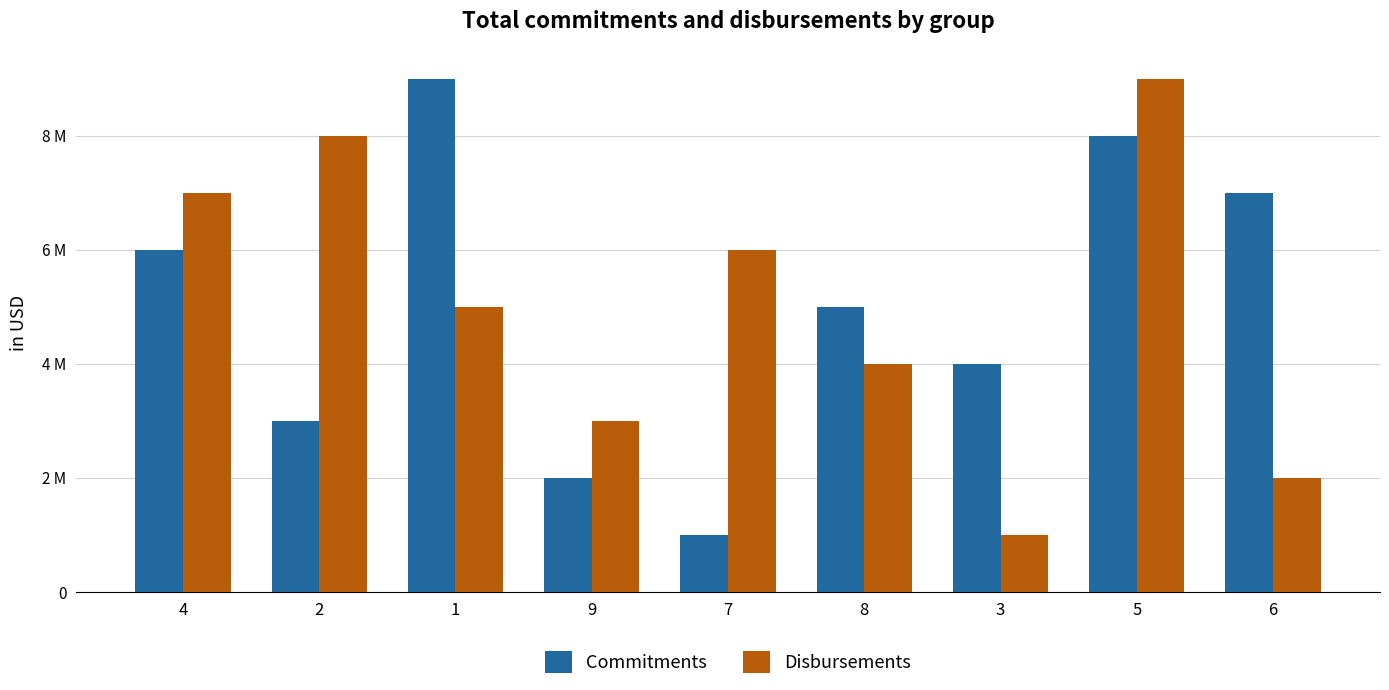

Which series has the largest range (max minus min)?

Commitments